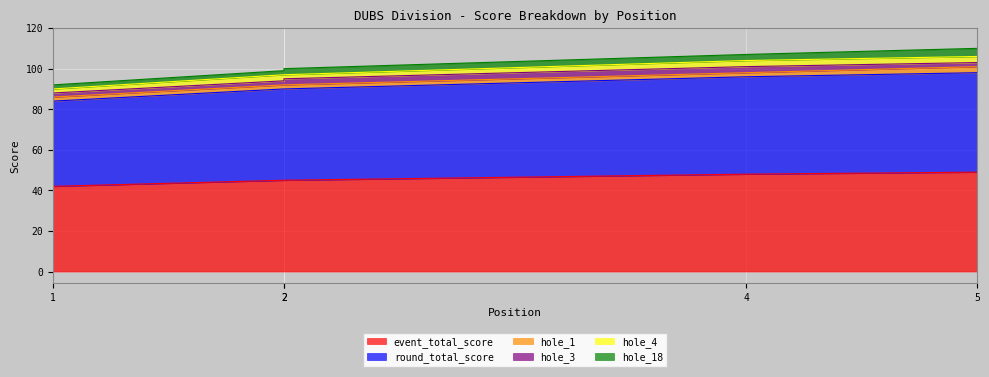

True or false: round_total_score and hole_4 cross at least once.

False